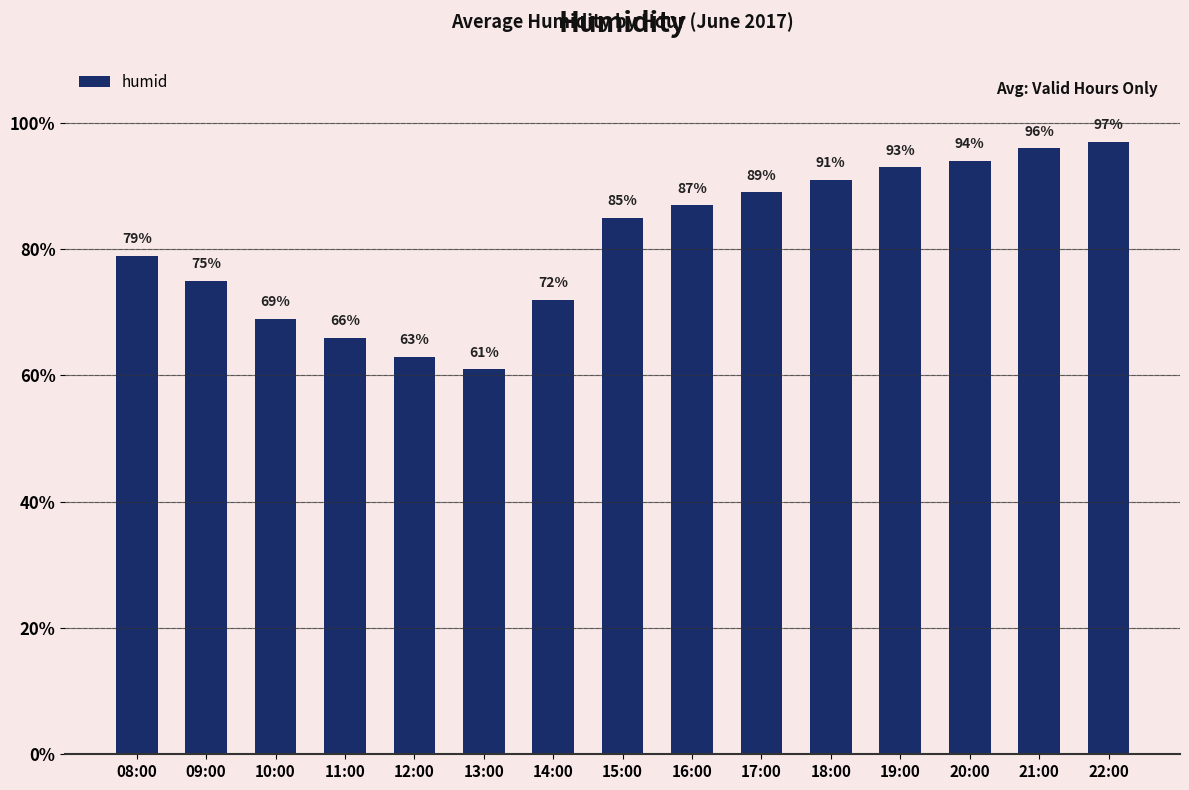

What is the label of the 9th bar from the left?

16:00